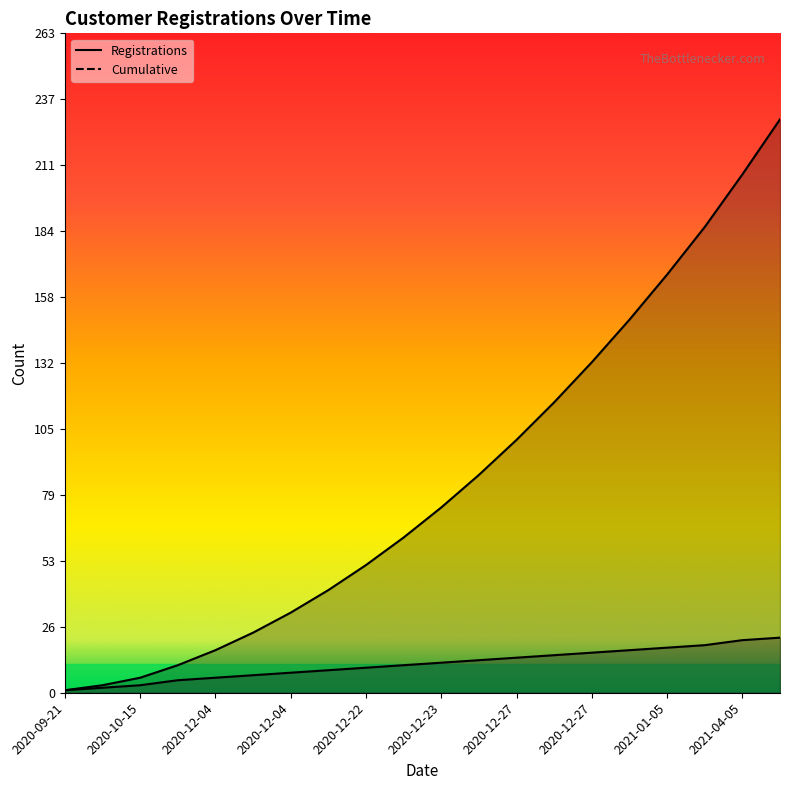

At which label does Cumulative reach its peak?

2021-04-06